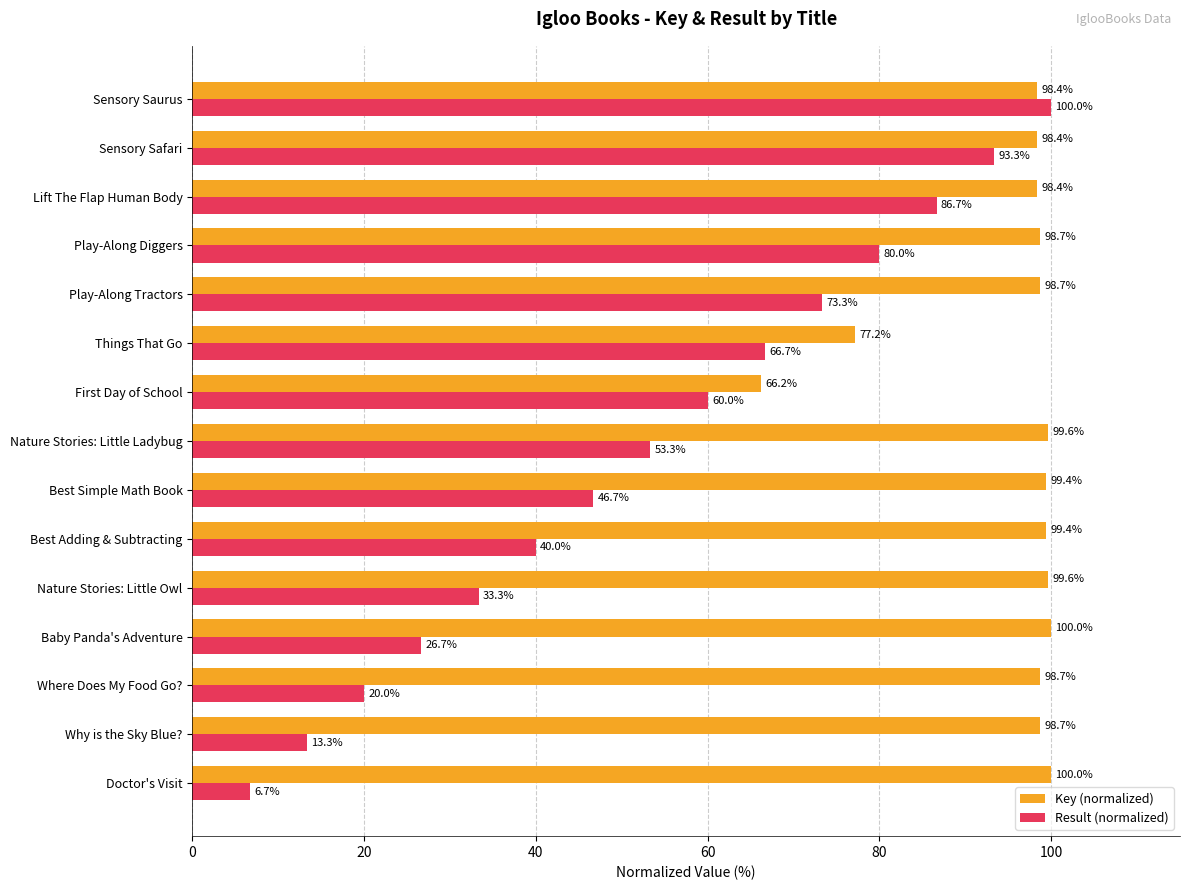

What is the difference between the maximum and minimum values in the Key (normalized) series?

33.8